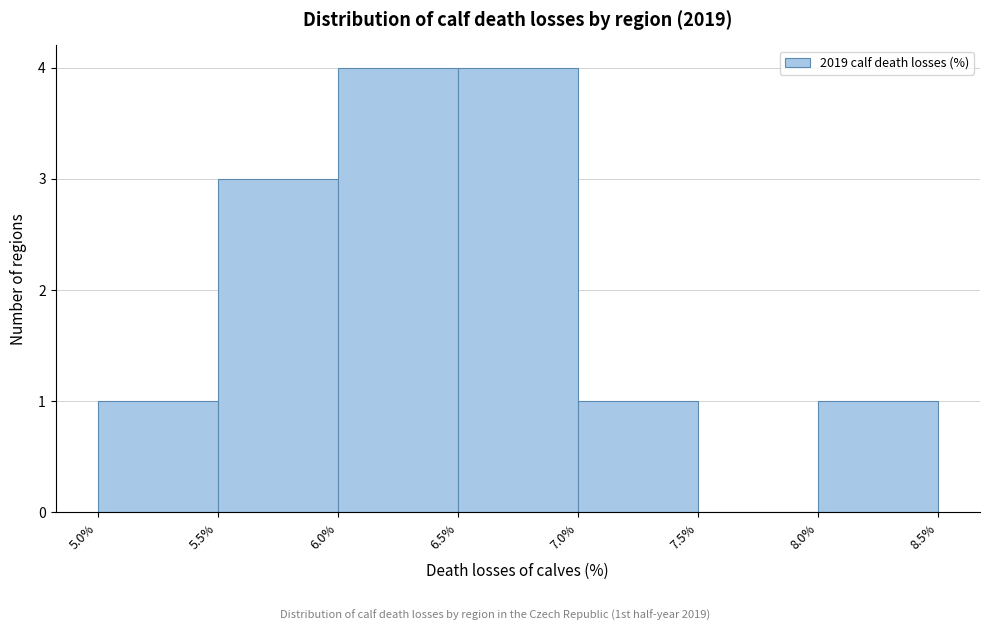

Reading left to right, list every bar in this chart as the range it spans on the x-axis followed by its height. The values are not printed on the chart, so give them approximately, as read against the axis.

5.0% to 5.5%: 1
5.5% to 6.0%: 3
6.0% to 6.5%: 4
6.5% to 7.0%: 4
7.0% to 7.5%: 1
7.5% to 8.0%: 0
8.0% to 8.5%: 1